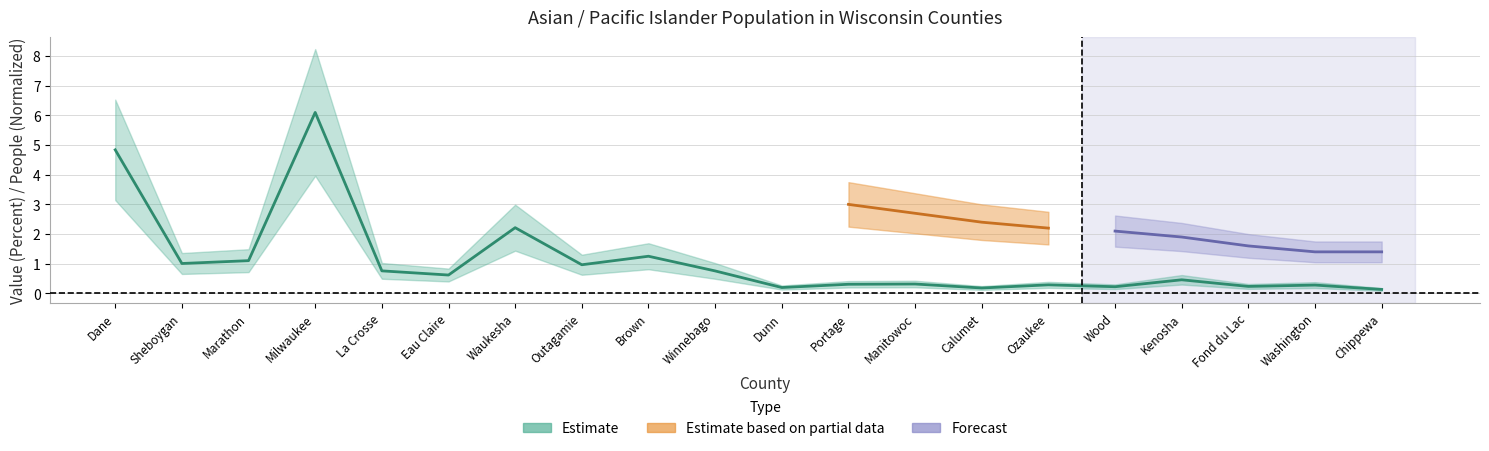

What is the change in value from Manitowoc to Wood?

-0.1